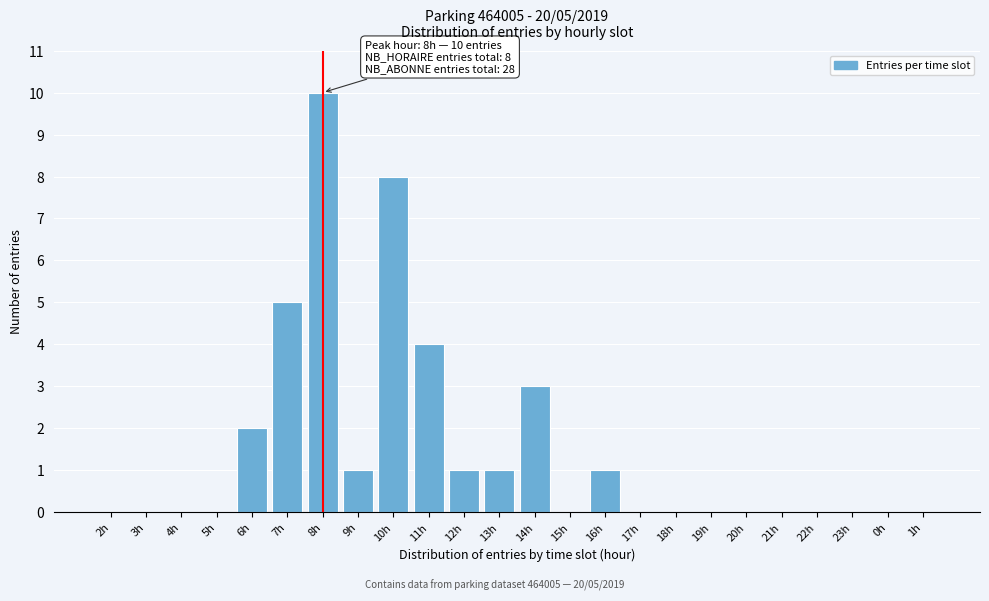

Reading right to left, list all the values displayed in this chart.

1h=0	0h=0	23h=0	22h=0	21h=0	20h=0	19h=0	18h=0	17h=0	16h=1	15h=0	14h=3	13h=1	12h=1	11h=4	10h=8	9h=1	8h=10	7h=5	6h=2	5h=0	4h=0	3h=0	2h=0